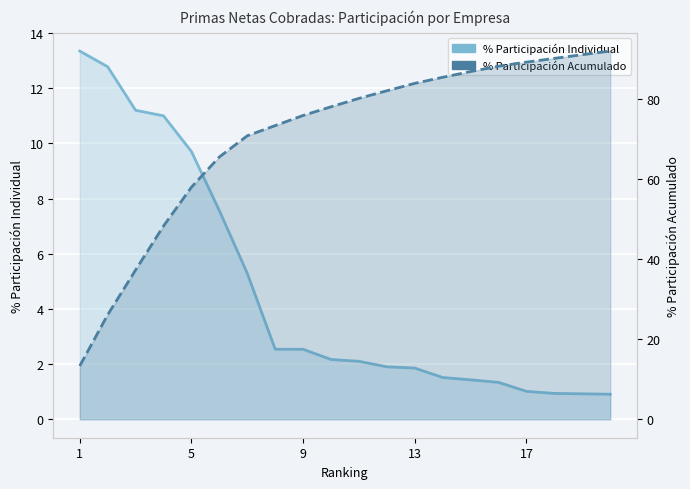

What is the sum of the % Participación Acumulado values at 18 and 8?

167.1